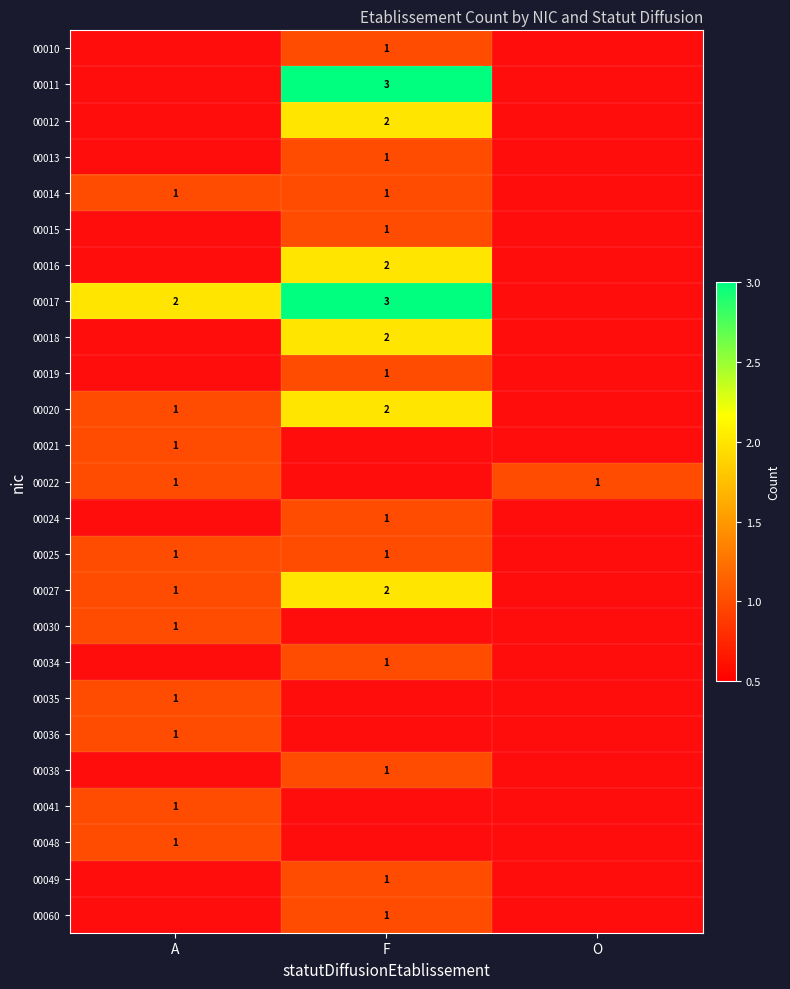

At which category does the chart reach its minimum across all series?

F